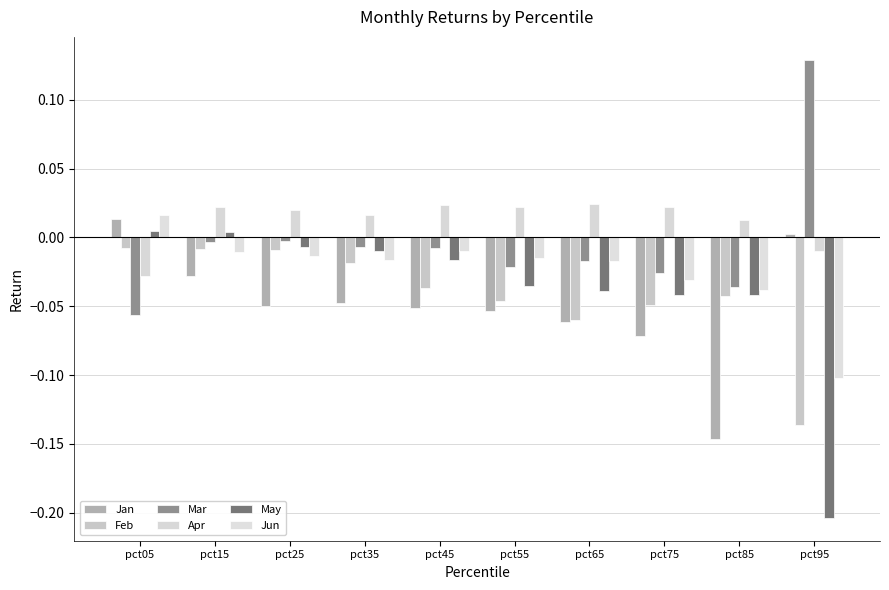

True or false: Jun has a value of -0.0 at pct95.

False